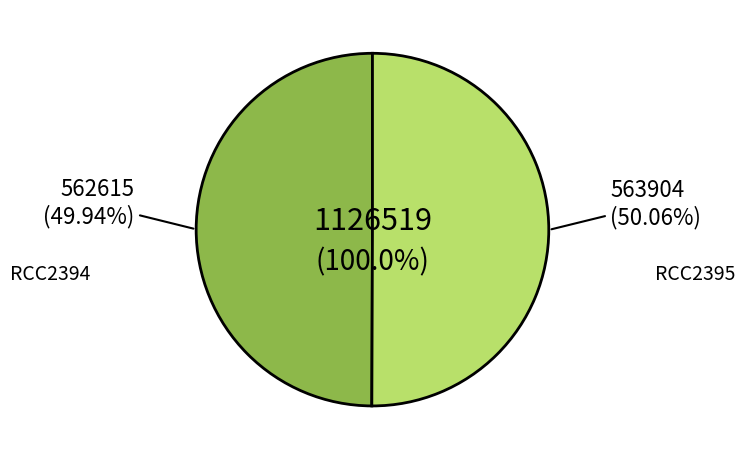

How many slices are in this pie chart?

2